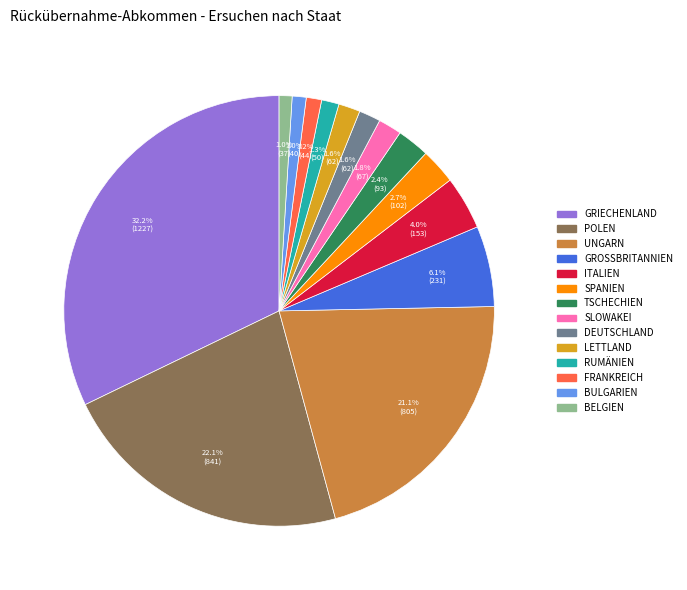

Does any single category account for the majority?

No